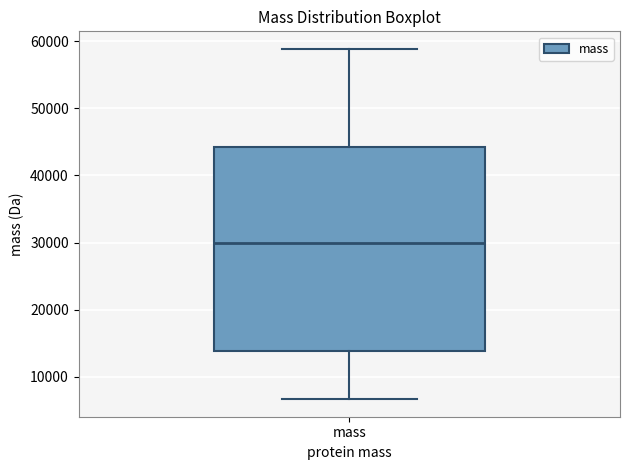

Read this box plot against the y-axis: the position of the median line, the range covered by the box, and the ends of both whiskers. The values are not printed on the chart, so give them approximately, as read against the axis.

median 30000, box 14000 to 44000, whiskers 7000 to 59000